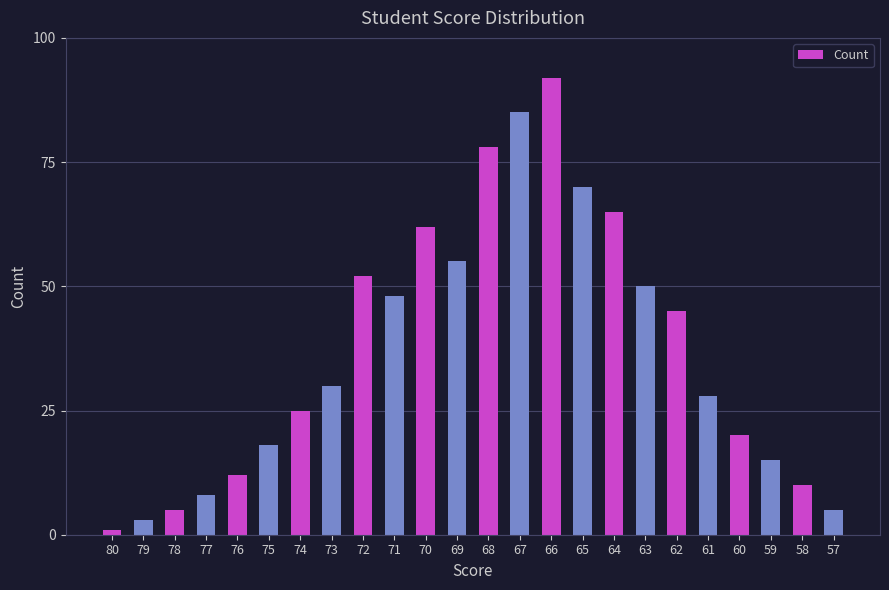

Reading left to right, transcribe all the data shown in this chart.

80=1	79=3	78=5	77=8	76=12	75=18	74=25	73=30	72=52	71=48	70=62	69=55	68=78	67=85	66=92	65=70	64=65	63=50	62=45	61=28	60=20	59=15	58=10	57=5